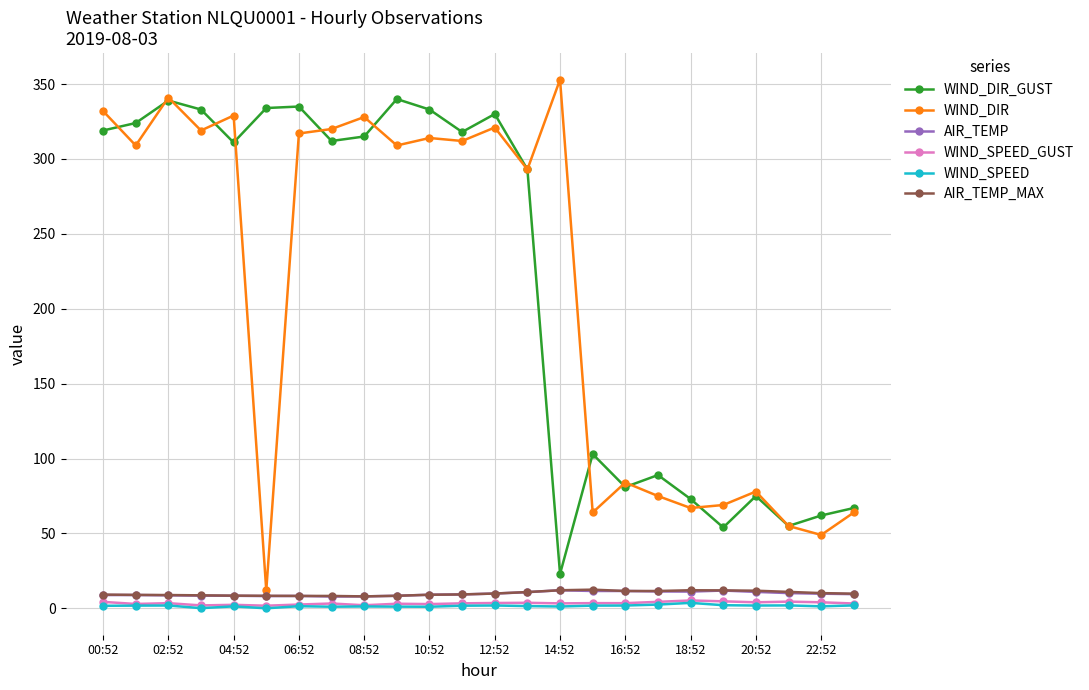

What is the value of the WIND_DIR_GUST point at the 9th from the left?

315.0